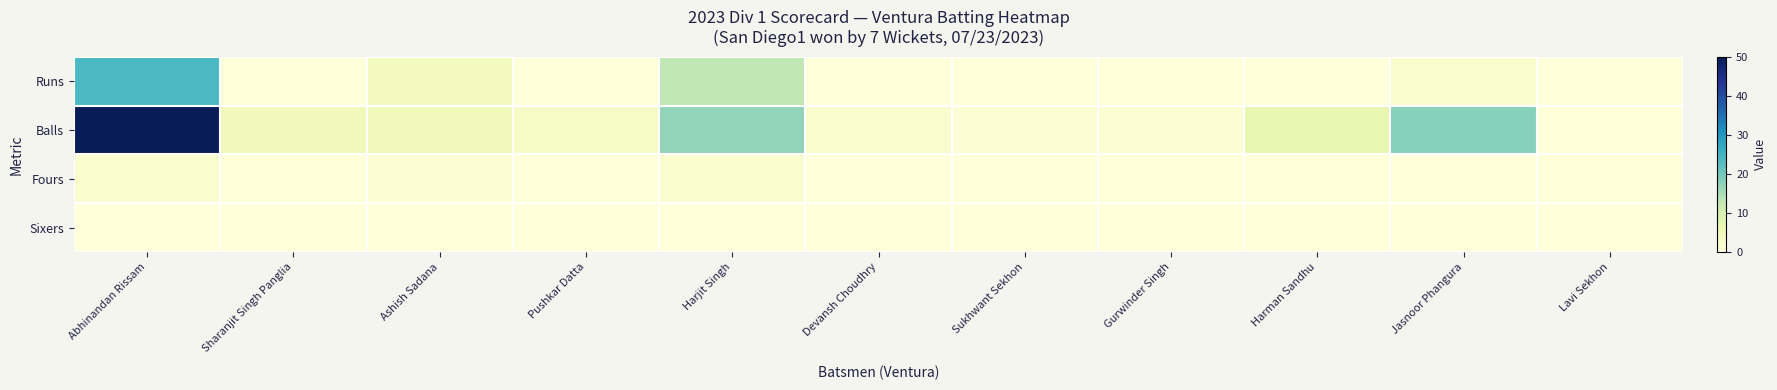

Reading left to right, transcribe all the data shown in this chart.

Runs: Abhinandan Rissam=24	Sharanjit Singh Panglia=0	Ashish Sadana=4	Pushkar Datta=0	Harjit Singh=13	Devansh Choudhry=0	Sukhwant Sekhon=0	Gurwinder Singh=0	Harman Sandhu=0	Jasnoor Phangura=2	Lavi Sekhon=0
Balls: Abhinandan Rissam=50	Sharanjit Singh Panglia=5	Ashish Sadana=5	Pushkar Datta=3	Harjit Singh=17	Devansh Choudhry=2	Sukhwant Sekhon=1	Gurwinder Singh=1	Harman Sandhu=7	Jasnoor Phangura=18	Lavi Sekhon=0
Fours: Abhinandan Rissam=2	Sharanjit Singh Panglia=0	Ashish Sadana=1	Pushkar Datta=0	Harjit Singh=2	Devansh Choudhry=0	Sukhwant Sekhon=0	Gurwinder Singh=0	Harman Sandhu=0	Jasnoor Phangura=0	Lavi Sekhon=0
Sixers: Abhinandan Rissam=0	Sharanjit Singh Panglia=0	Ashish Sadana=0	Pushkar Datta=0	Harjit Singh=0	Devansh Choudhry=0	Sukhwant Sekhon=0	Gurwinder Singh=0	Harman Sandhu=0	Jasnoor Phangura=0	Lavi Sekhon=0